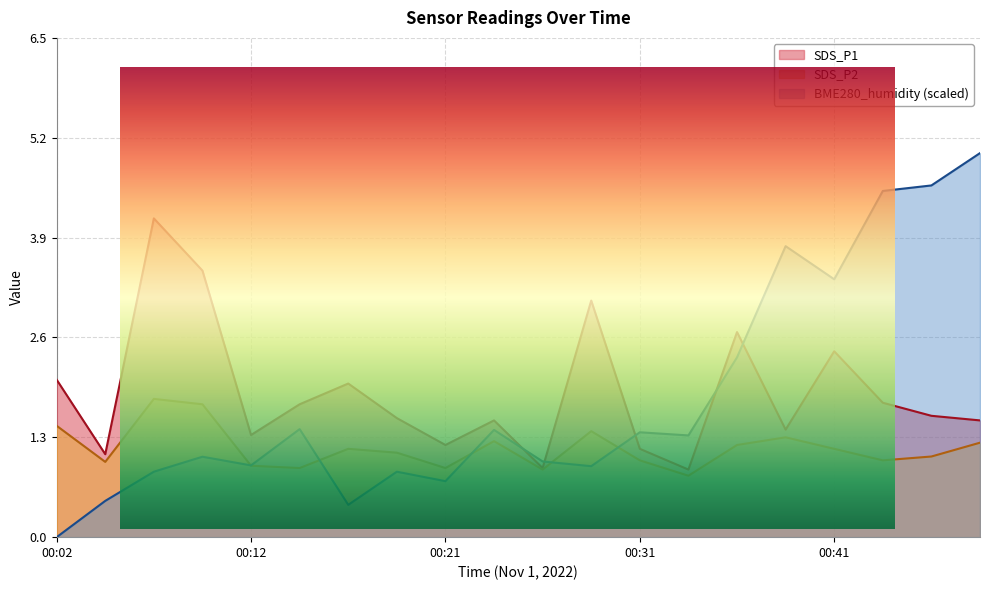

What is the greatest value displayed?

5.0